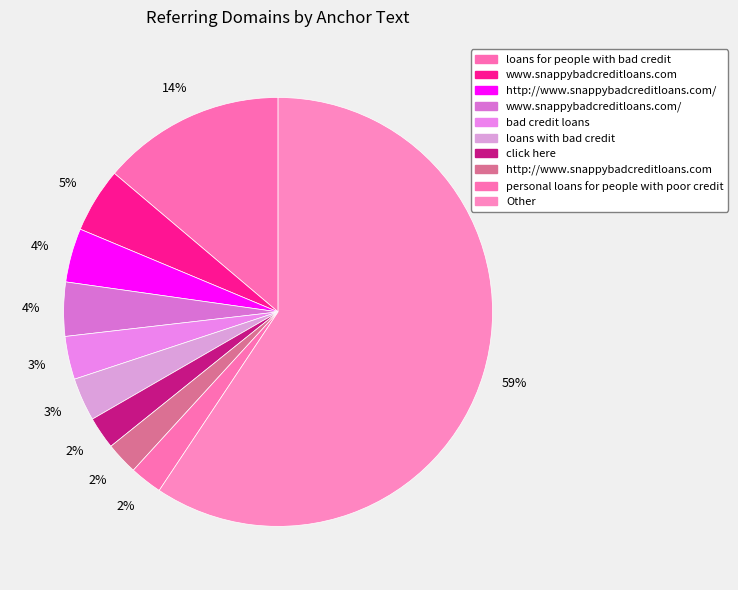

Count the number of slices in the pie.

10